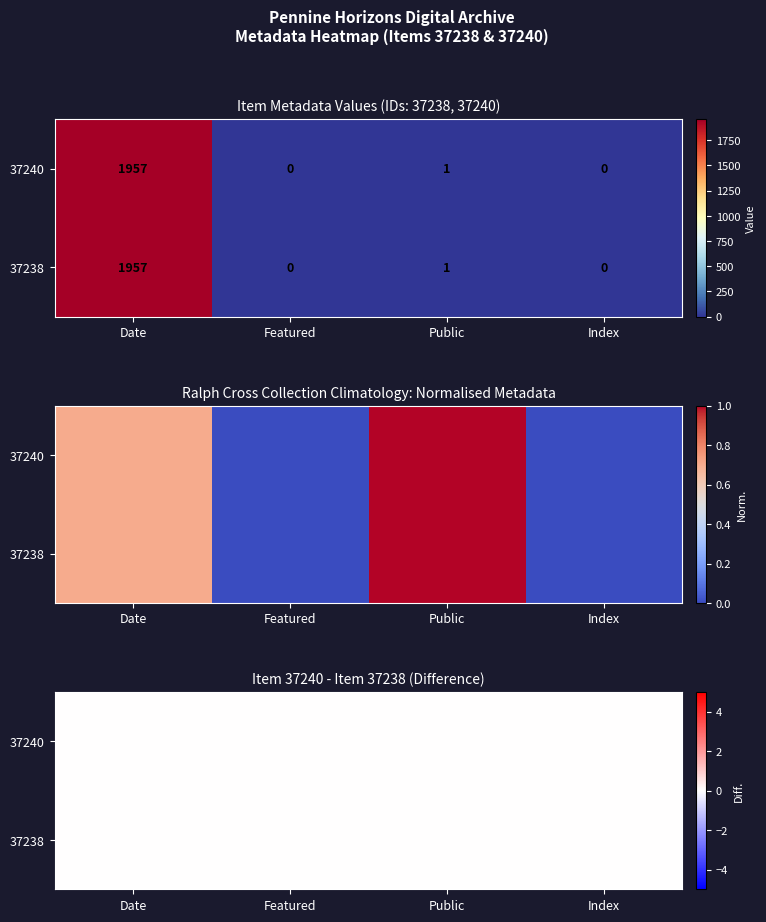

Between Date and Featured, which is larger?

Date